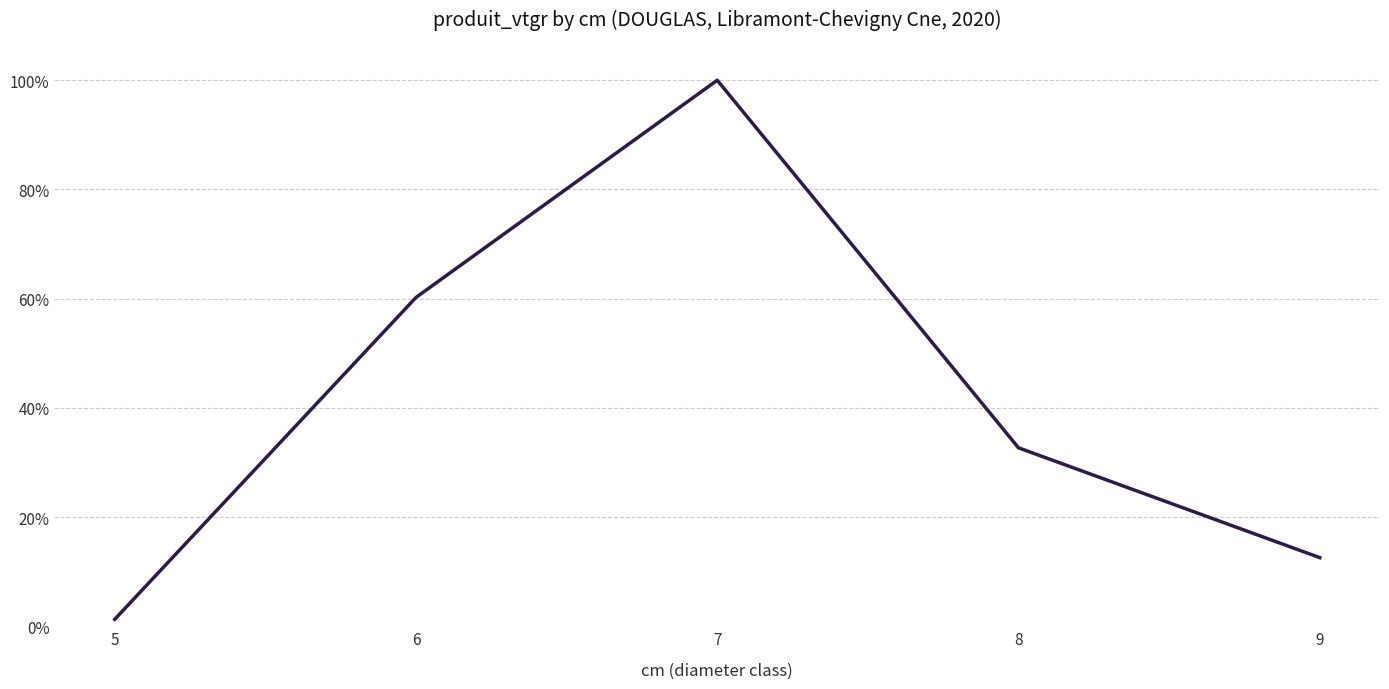

The value at 9 is 0.1. True or false?

True